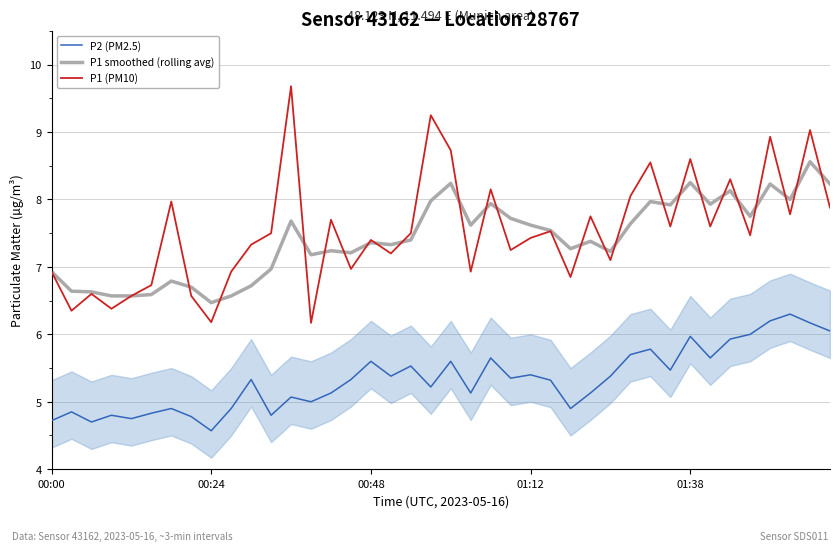

Rank the series by their maximum value, from lowest to highest.

P2 (PM2.5), P1 smoothed (rolling avg), P1 (PM10)